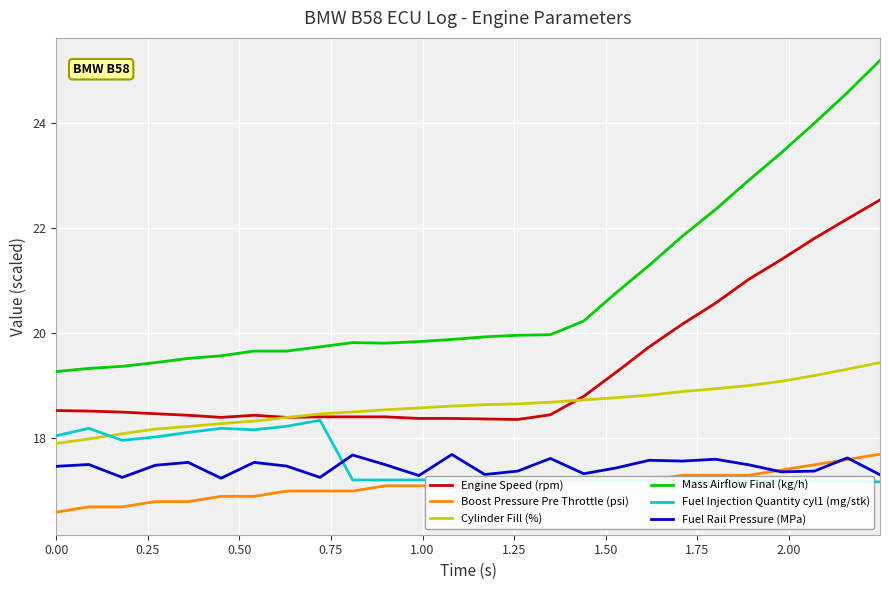

True or false: Fuel Rail Pressure (MPa) and Engine Speed (rpm) intersect in this chart.

False